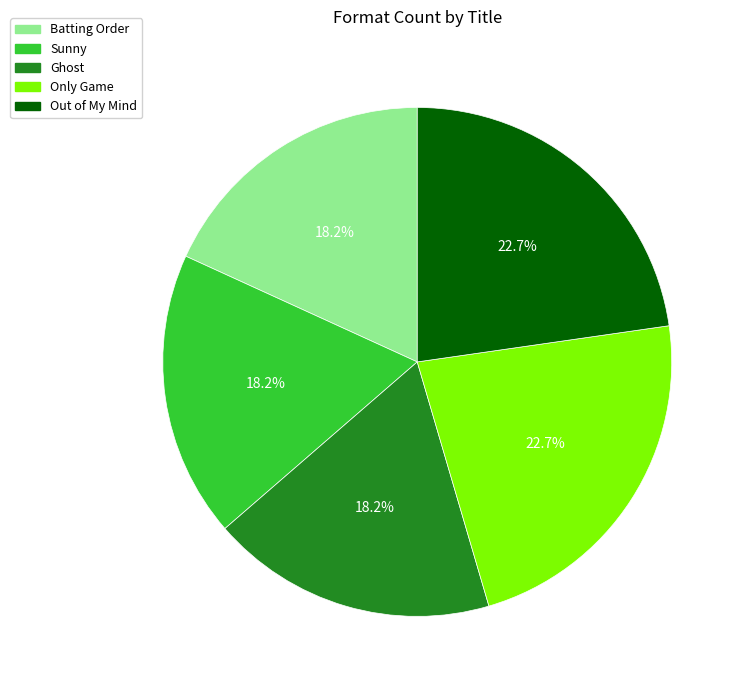

Is the sum of Ghost and Only Game greater than half?

No